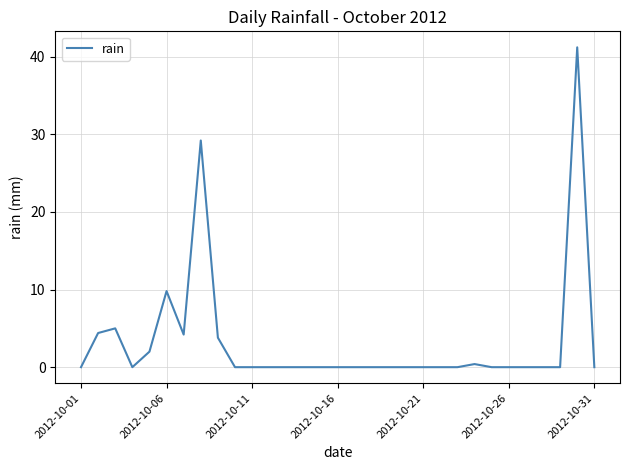

What is the maximum value shown in the chart?

41.2